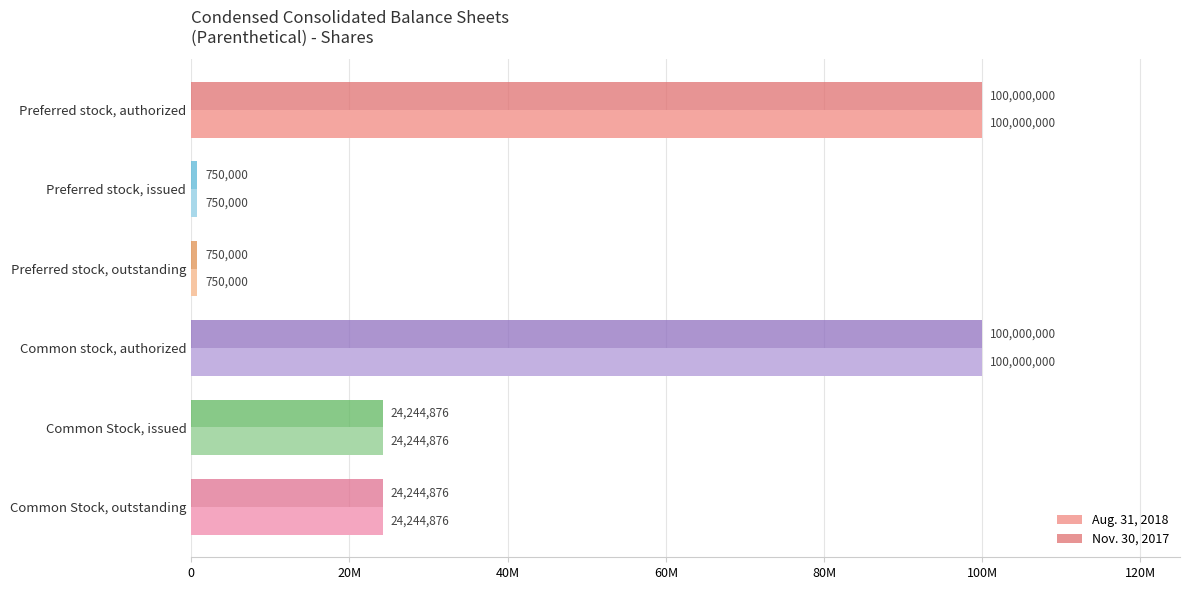

What is the difference between the maximum and minimum values in the Nov. 30, 2017 series?

99250000